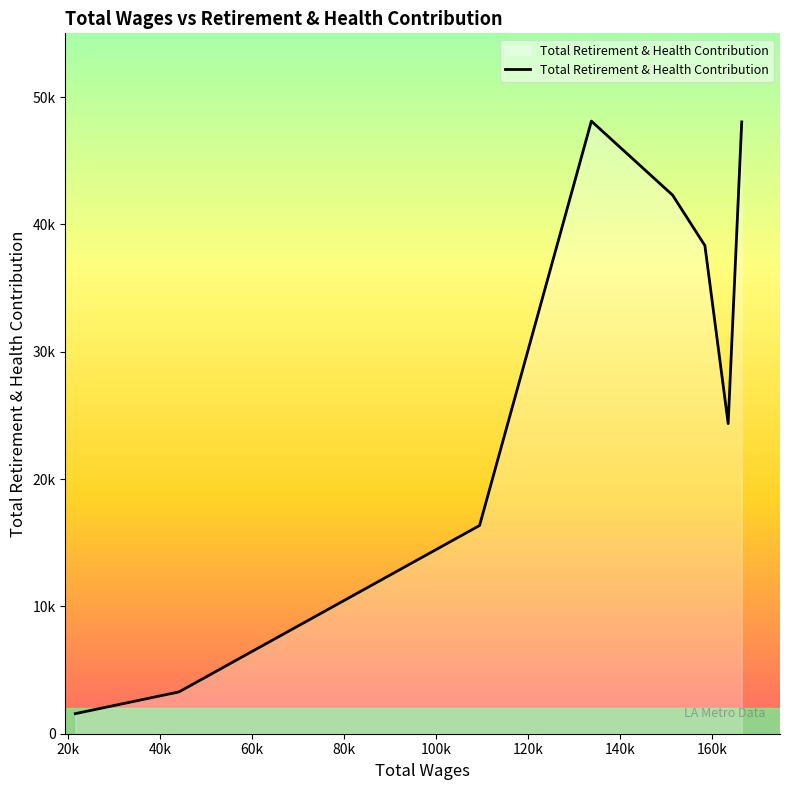

Is this an area chart (filled region under the line)?

Yes